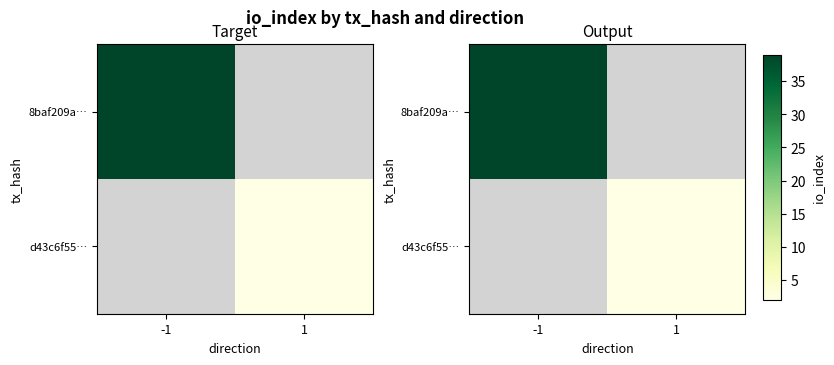

What value does the d43c6f55… series have at 1?

2.0